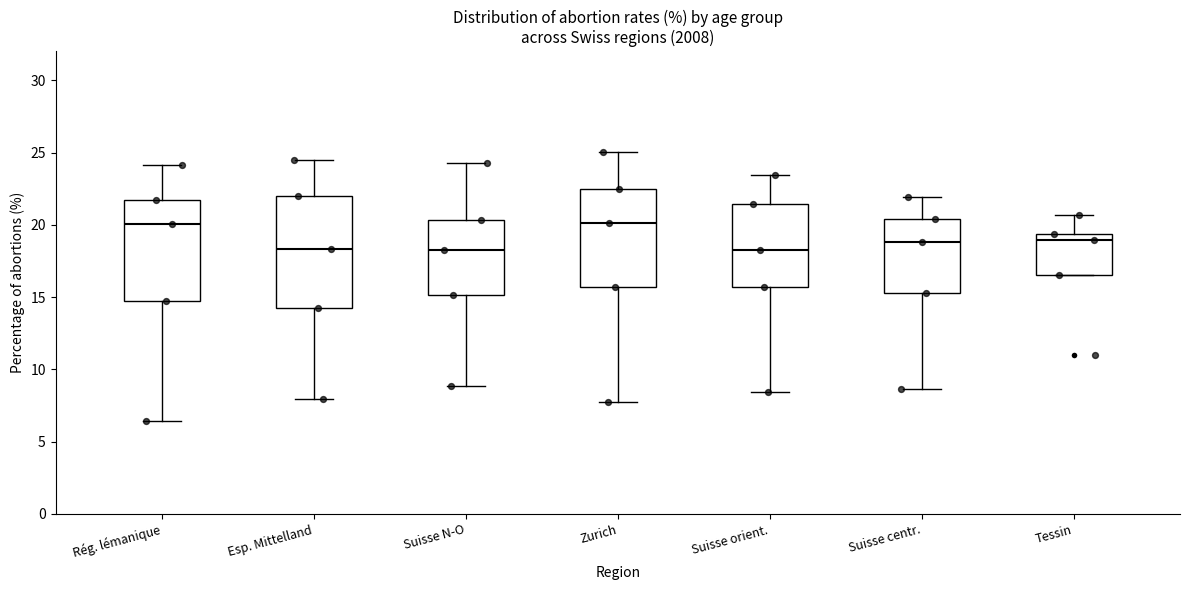

Where is the lower edge of the box for Rég. lémanique on the y-axis? The values are not printed on the chart, so give them approximately, as read against the axis.

14.5